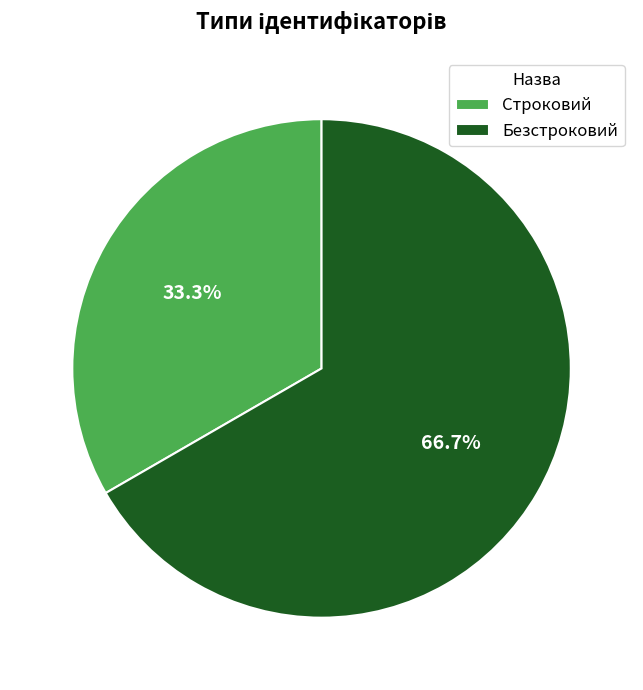

True or false: Безстроковий accounts for 67% of the total.

True